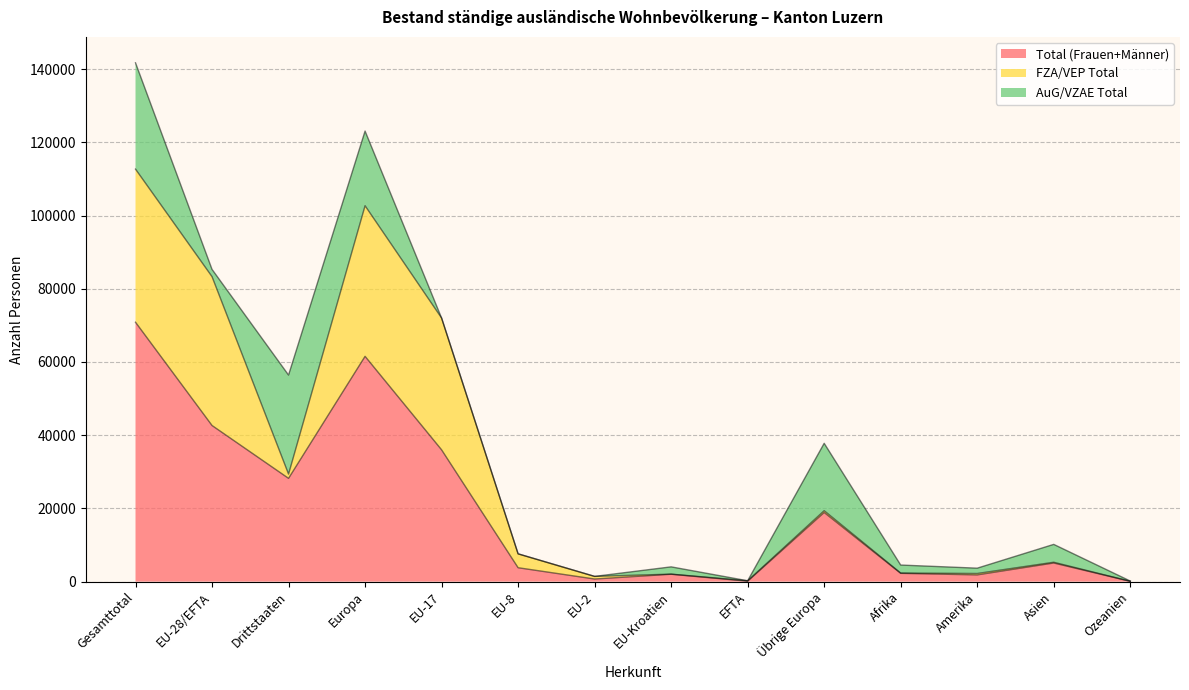

True or false: Total (Frauen+Männer) has a value of 81 at Ozeanien.

True